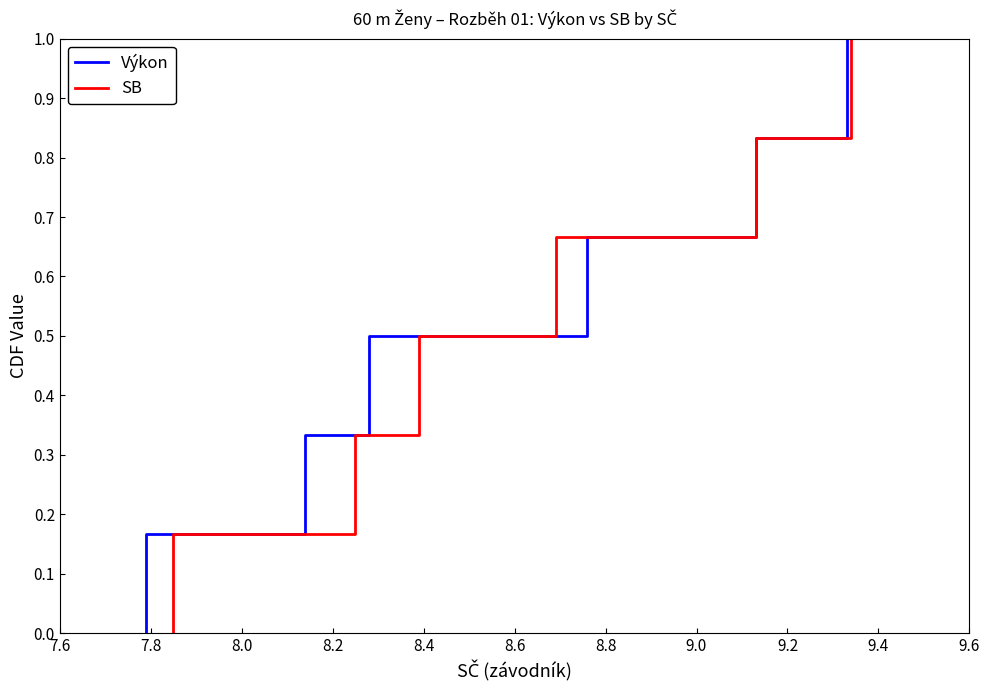

Count the number of data series in this chart.

2